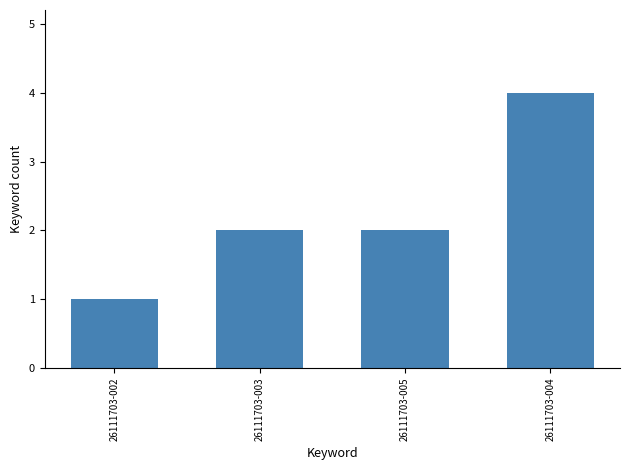

Does the chart contain stacked bars?

No